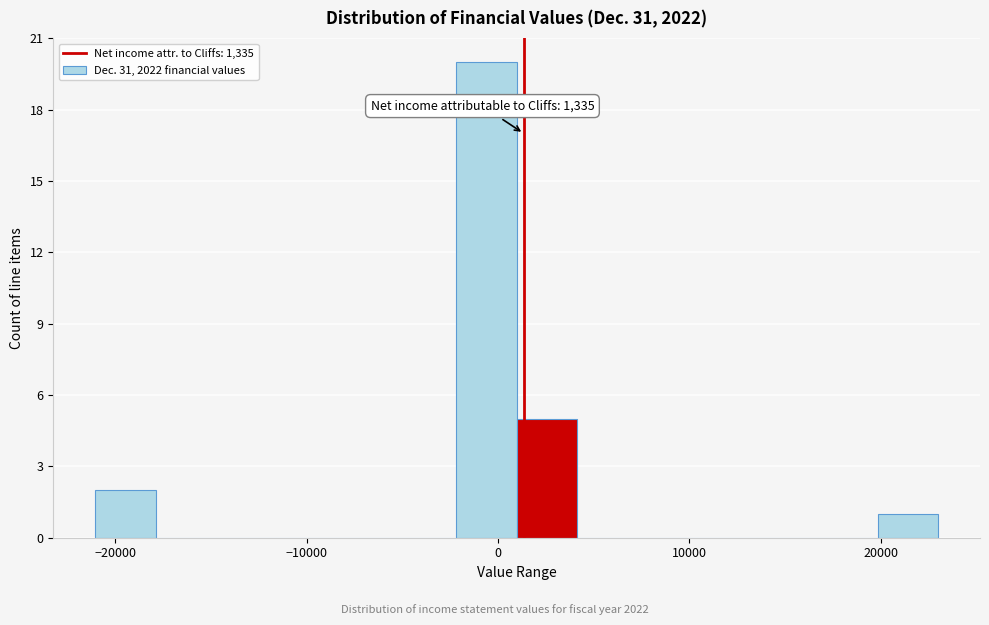

Read against the x-axis, roughly where is the centre of the tallest bar?

-1000